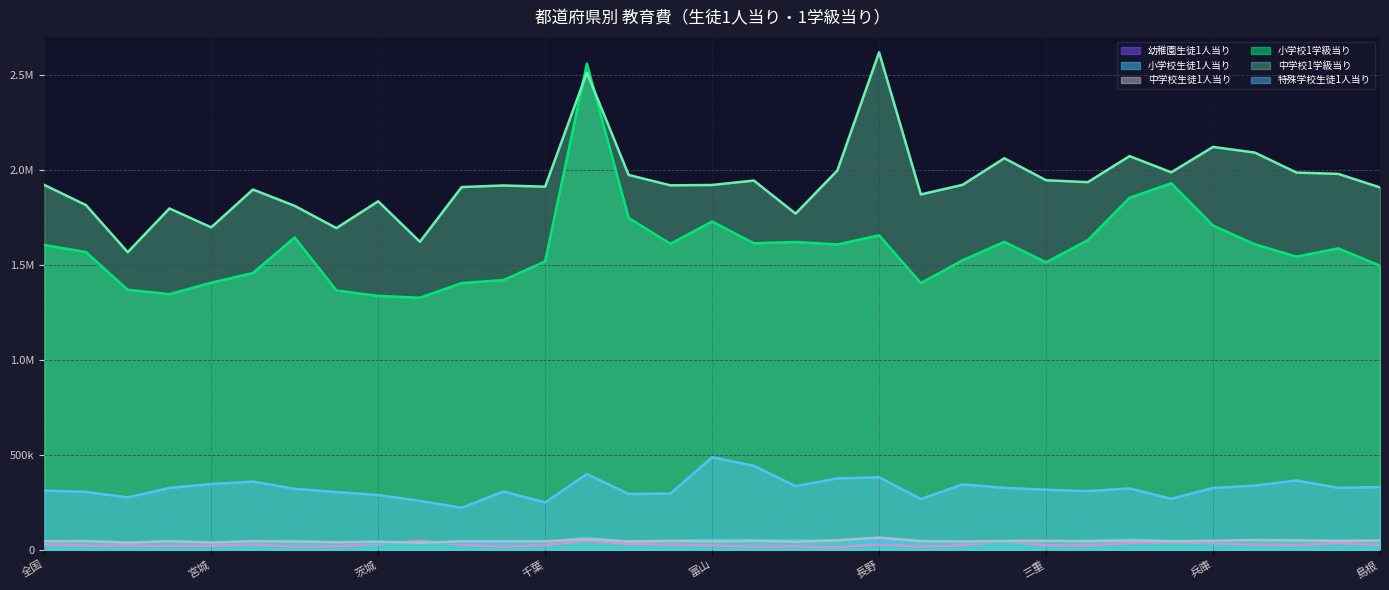

At which label does 幼稚園生徒1人当り first exceed 25466?

全国